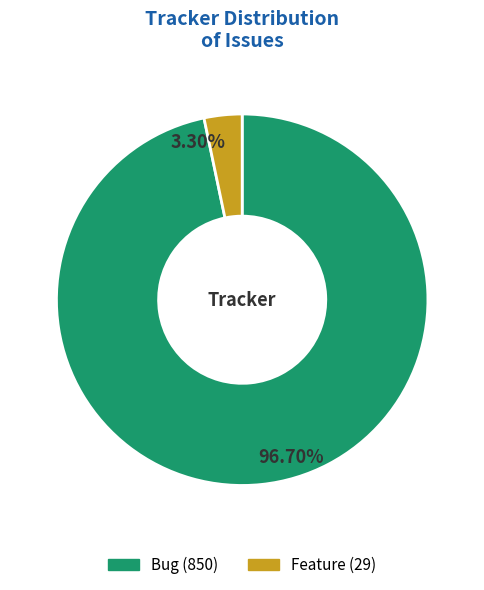

Which has a higher value, Bug or Feature?

Bug